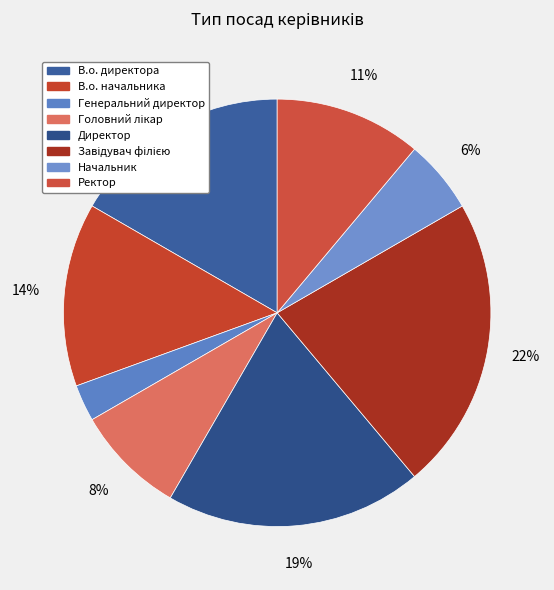

Is it true that Генеральний директор is 3% of the pie?

True